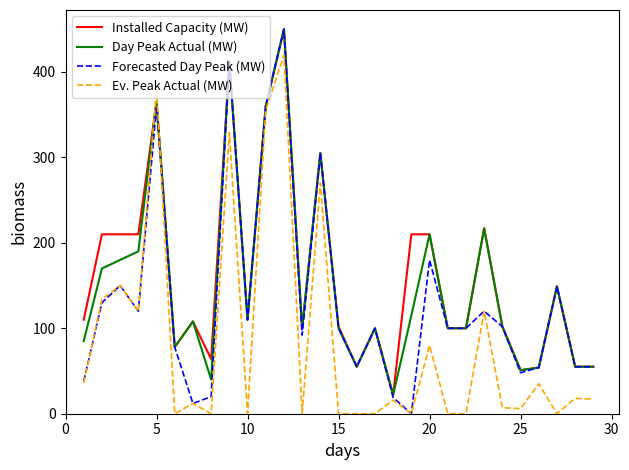

What are all the series names shown in the legend?

Installed Capacity (MW), Day Peak Actual (MW), Forecasted Day Peak (MW), Ev. Peak Actual (MW)